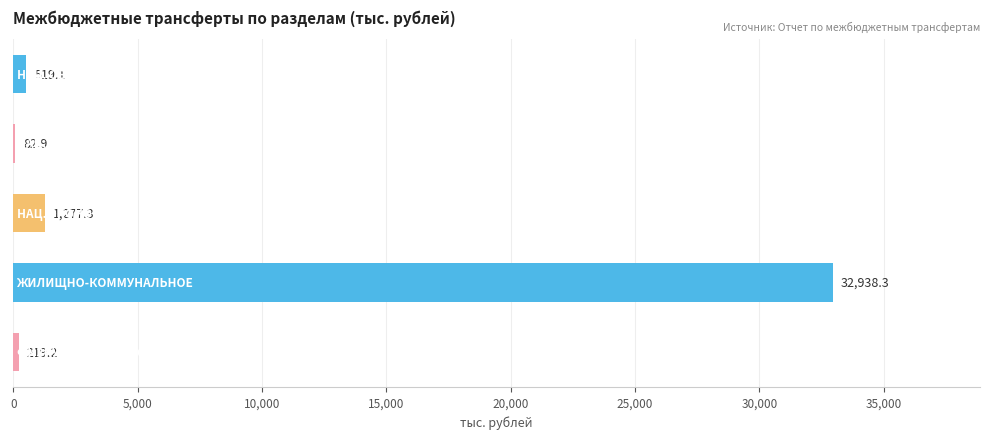

Count the number of values greater than 519.

3